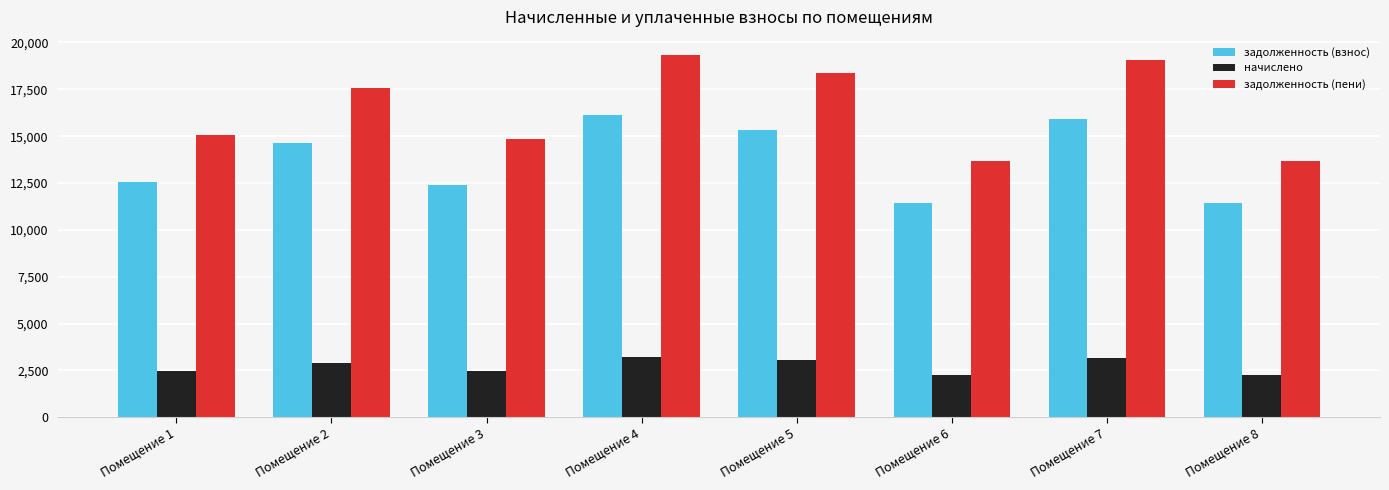

What is the greatest value displayed?

19331.8